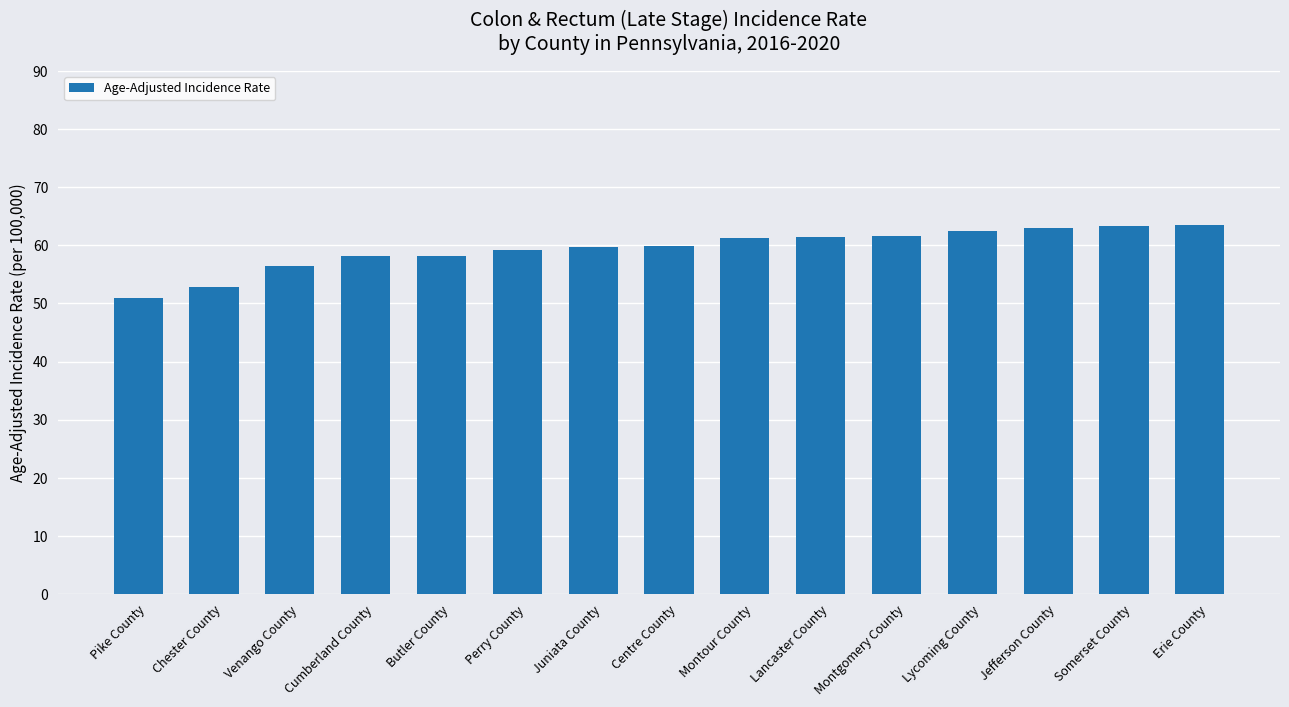

How many data points does each series have?

15